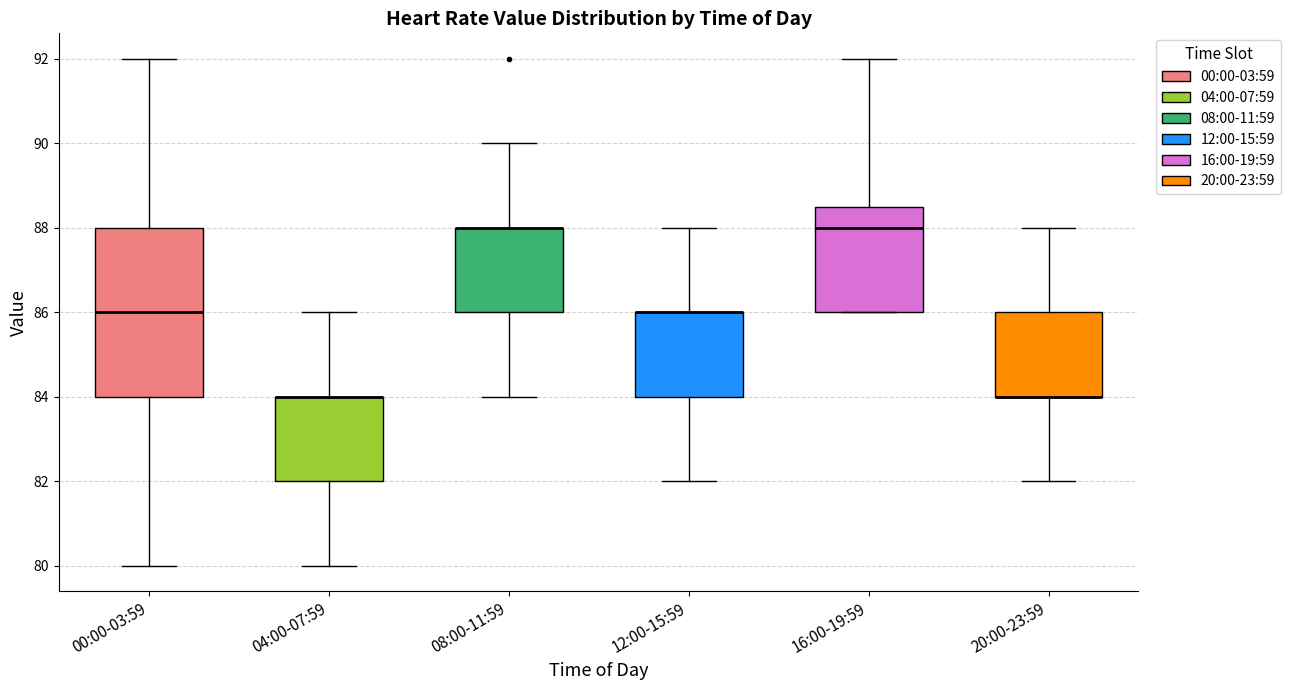

Which box is the tallest, from its lower edge to its upper edge?

00:00-03:59